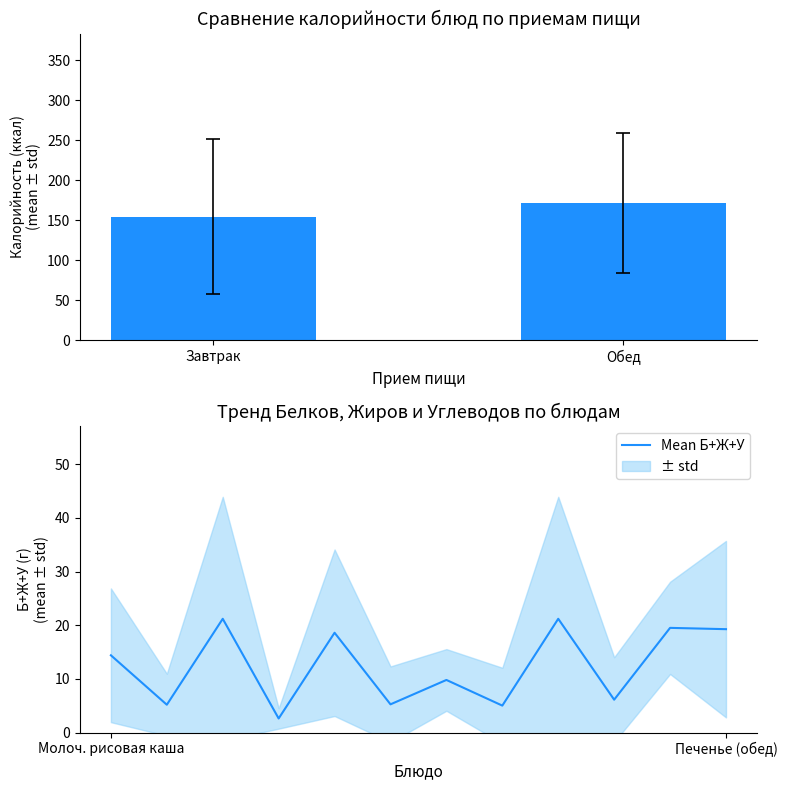

What position from the left is Суп вермишелевый?

7